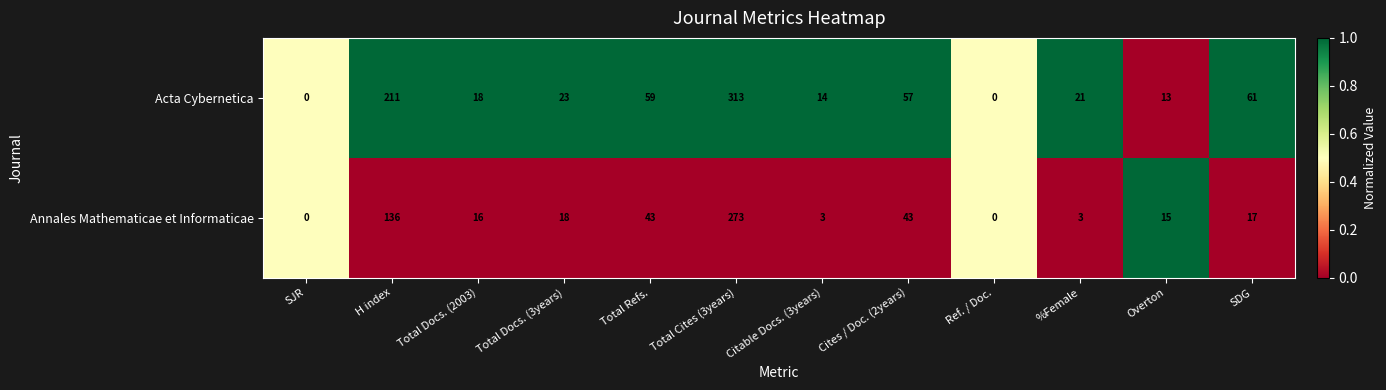

Reading left to right, list all the values displayed in this chart.

Acta Cybernetica: 0	211	18	23	59	313	14	57	0	21	13	61
Annales Mathematicae et Informaticae: 0	136	16	18	43	273	3	43	0	3	15	17